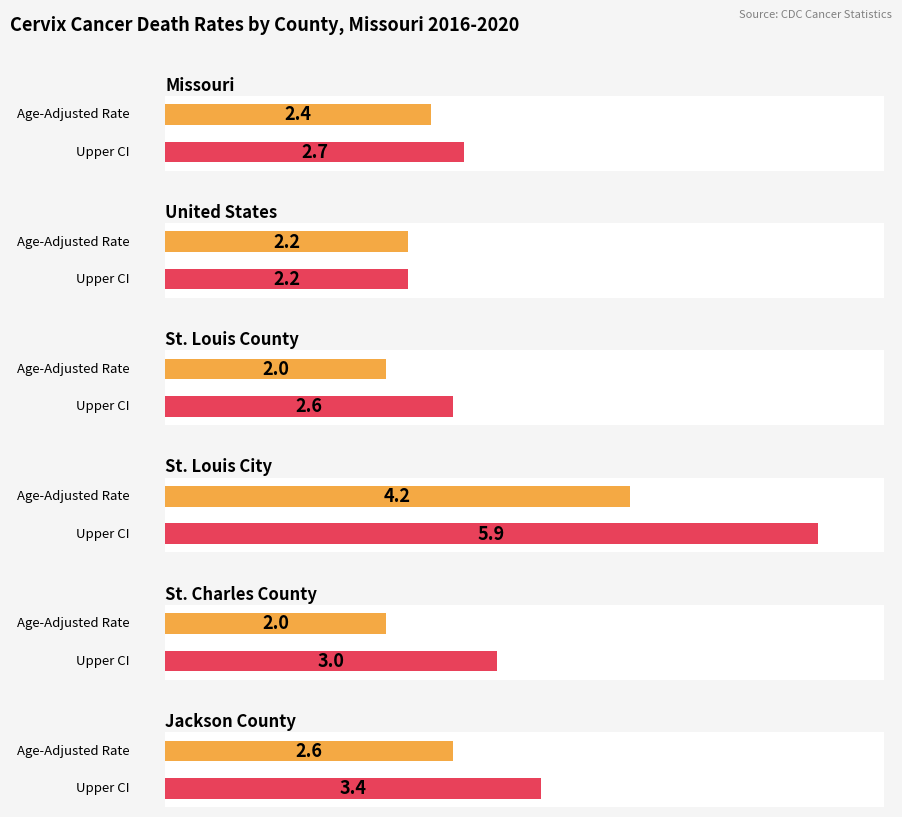

Between Jackson County and St. Louis County, which is larger?

Jackson County